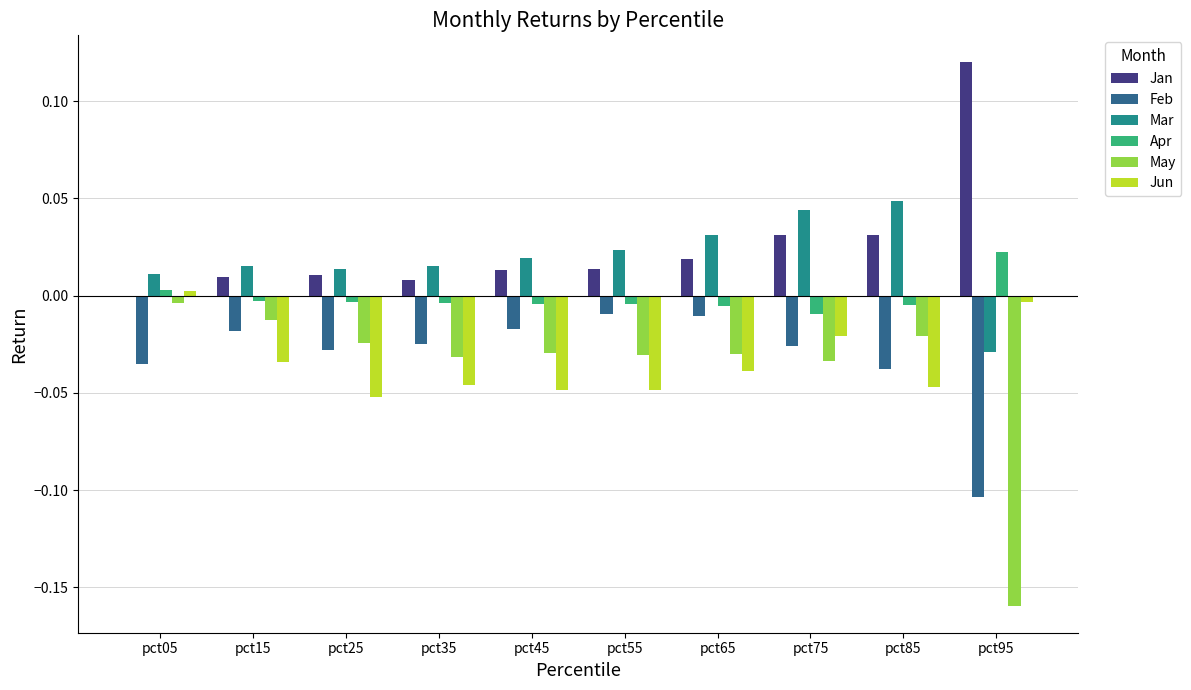

How many categories are shown in the chart?

10